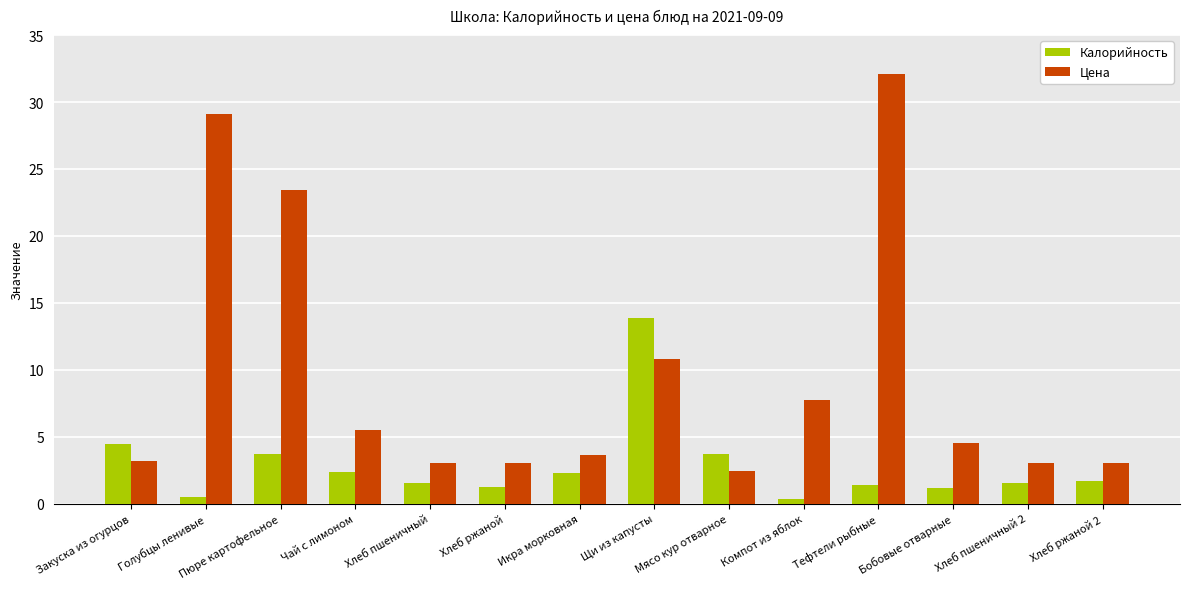

What is the sum of all Калорийность values?

39.8